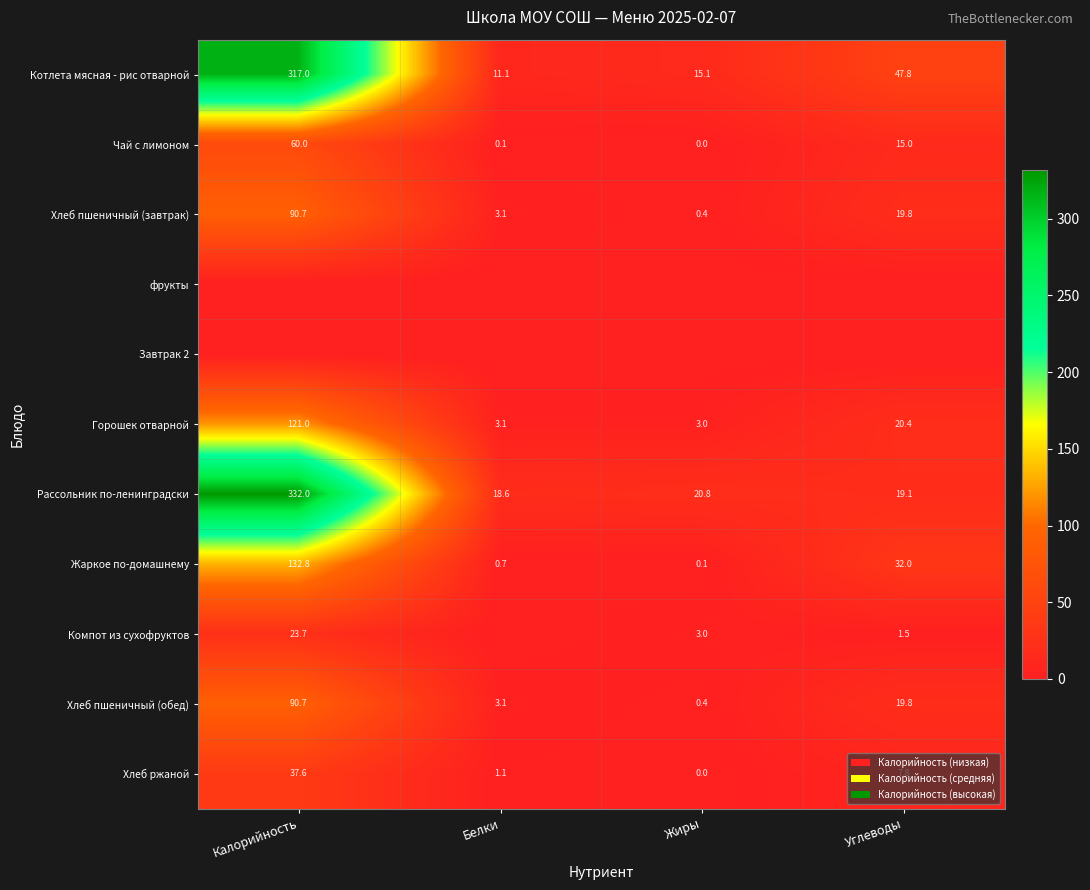

What is the highest value of the Хлеб ржаной series?

37.6